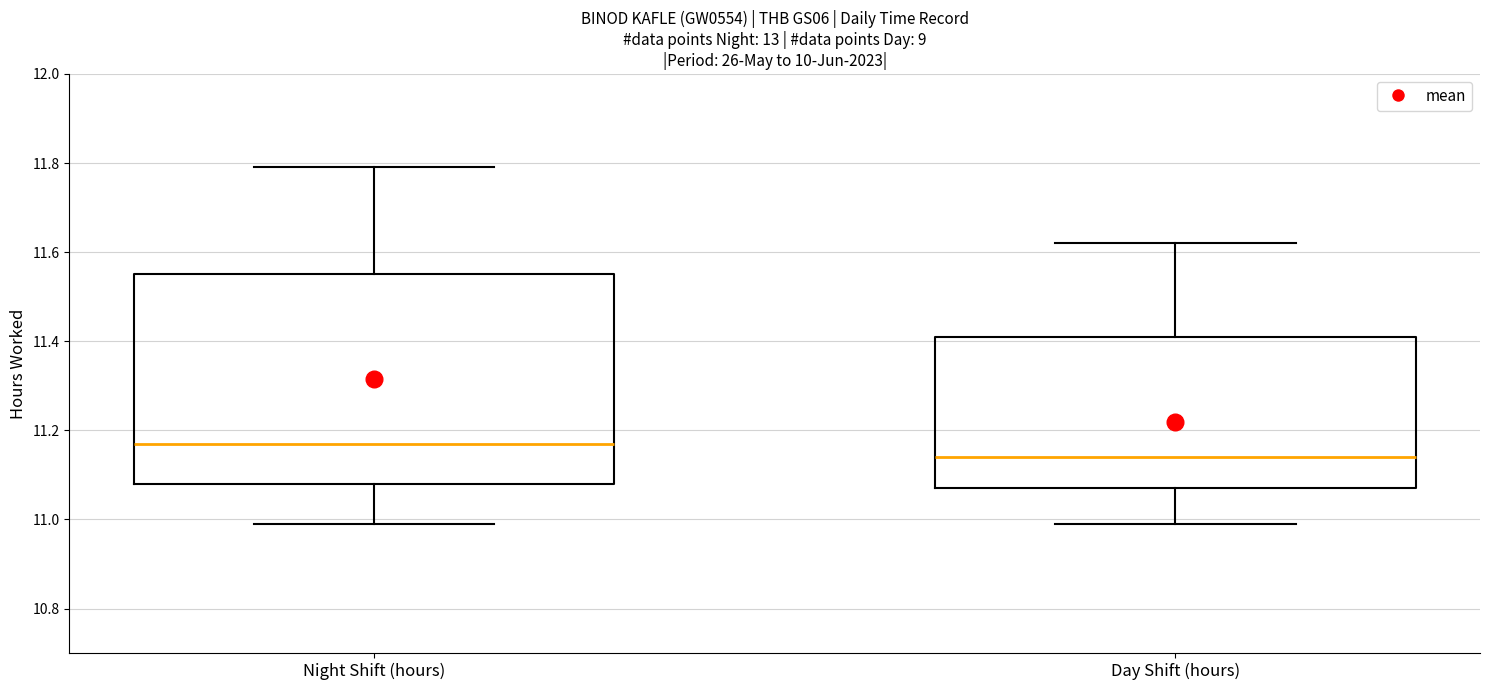

Which box is the tallest, from its lower edge to its upper edge?

Night Shift (hours)